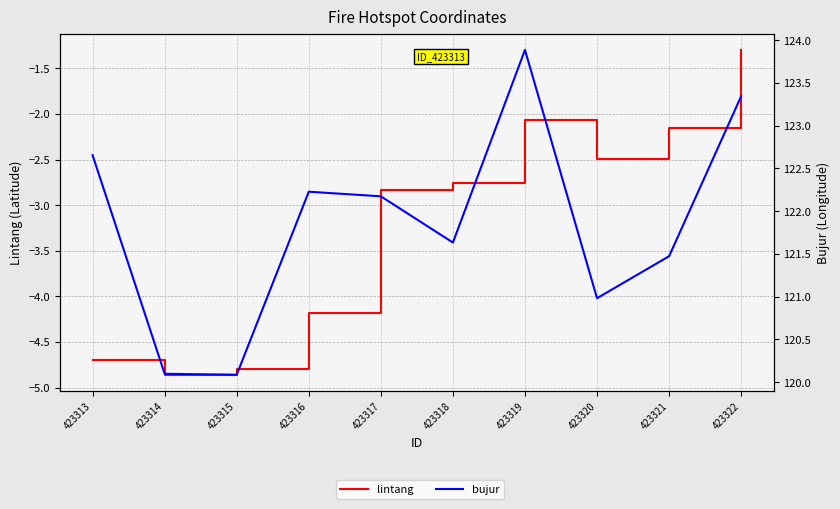

True or false: bujur and lintang cross at least once.

False